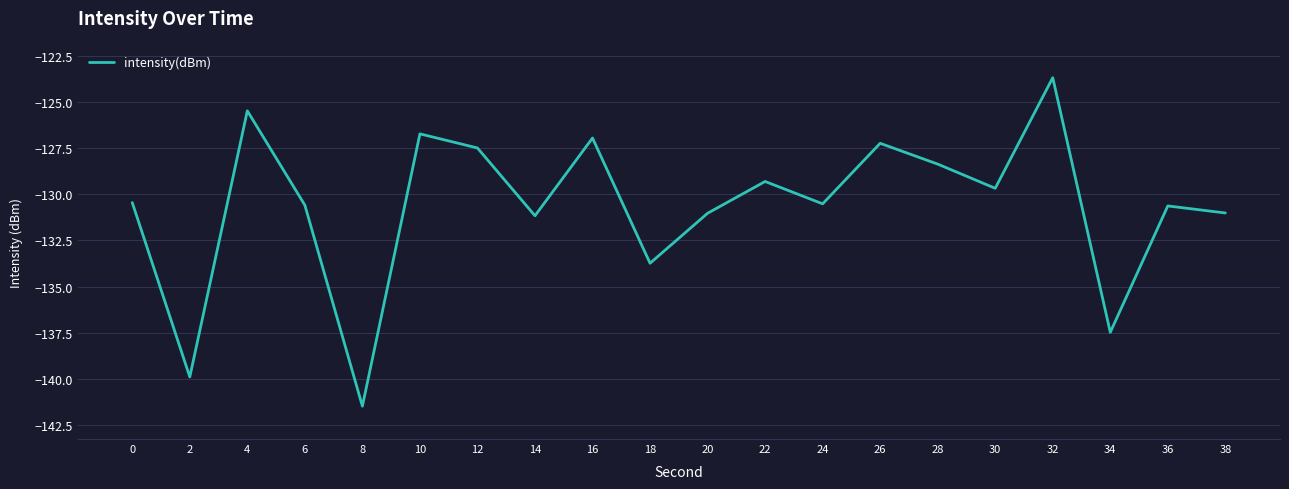

The value at 24 is -130.5. True or false?

True